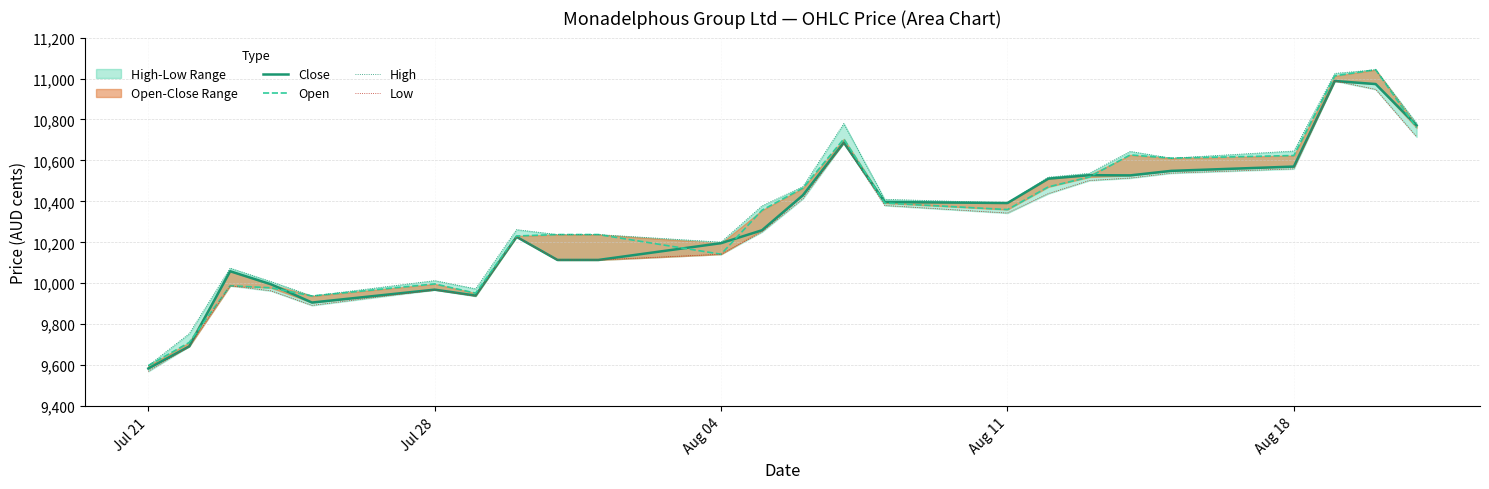

The value of Low at Aug 11 is 14137. True or false?

False